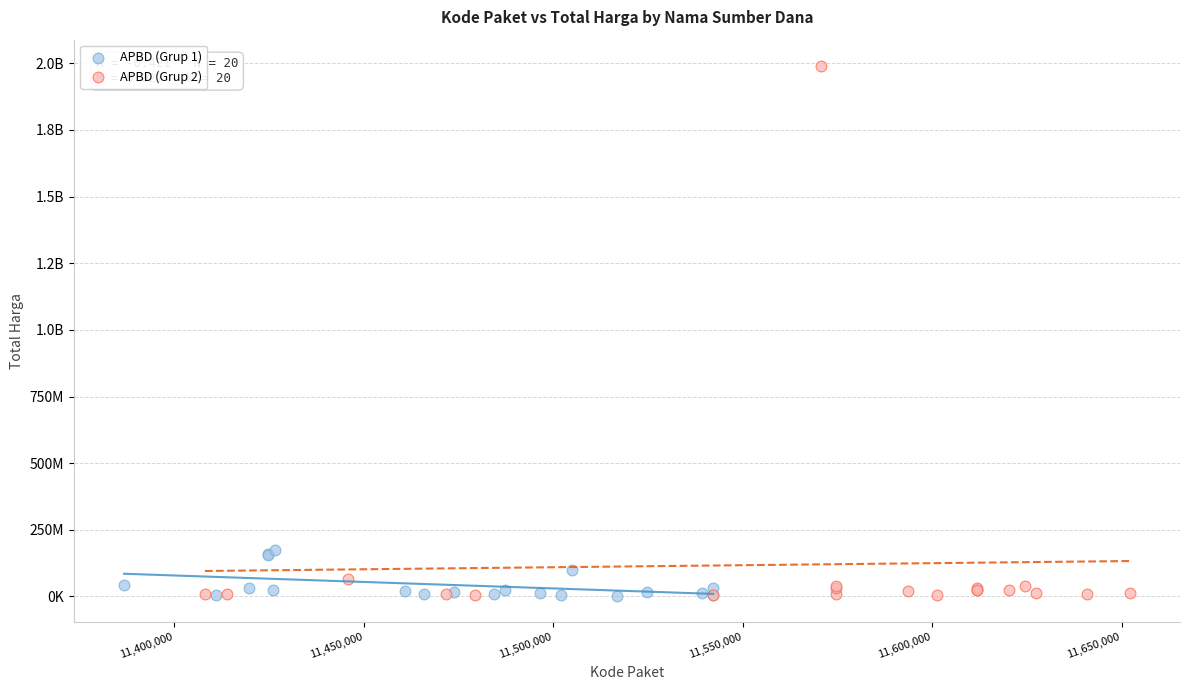

What are all the series names shown in the legend?

APBD (Grup 1), APBD (Grup 2)